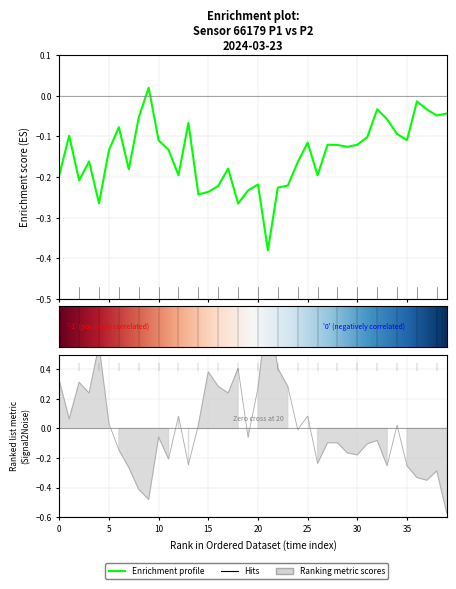

Which has a higher value, 9 or 22?

9